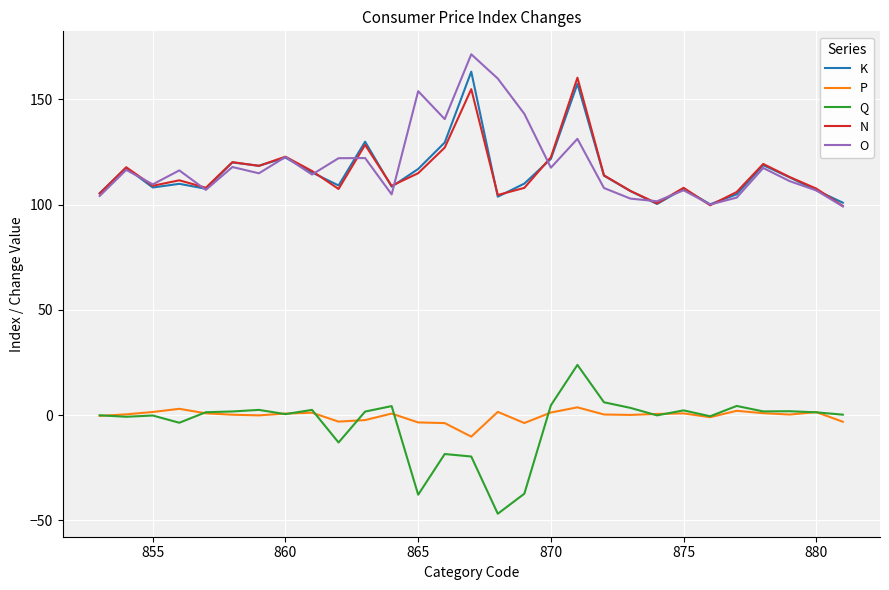

What is the lowest value of the K series?

100.2